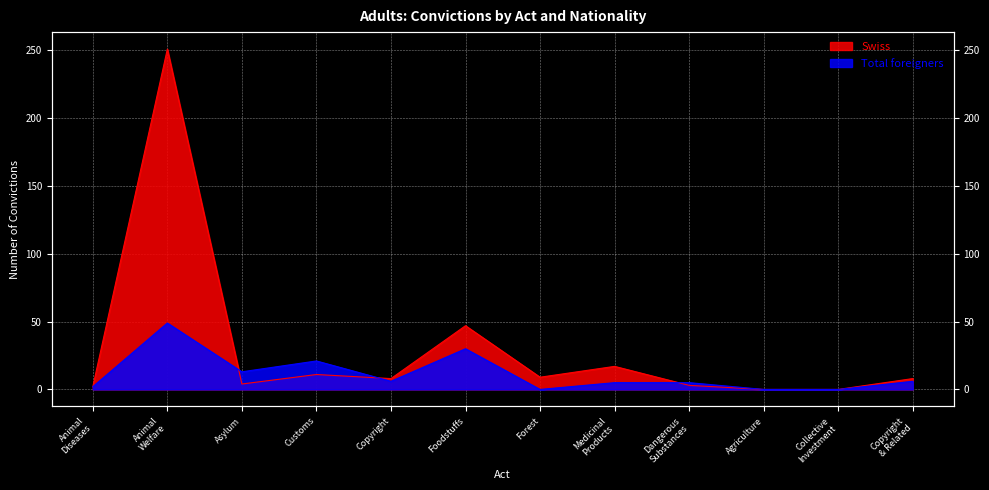

At which category does Total foreigners reach its first local peak?

Animal Welfare